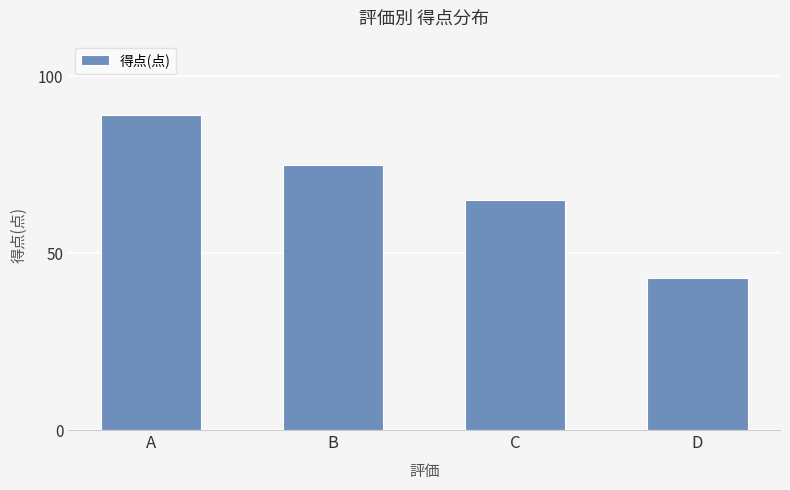

Reading left to right, list all the values displayed in this chart.

A=89	B=75	C=65	D=43